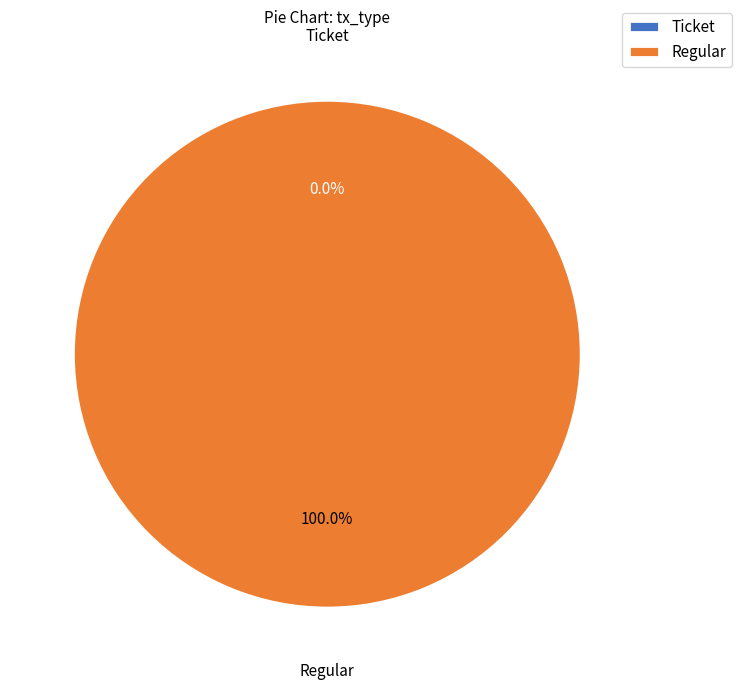

Is it true that Ticket is 0% of the pie?

True